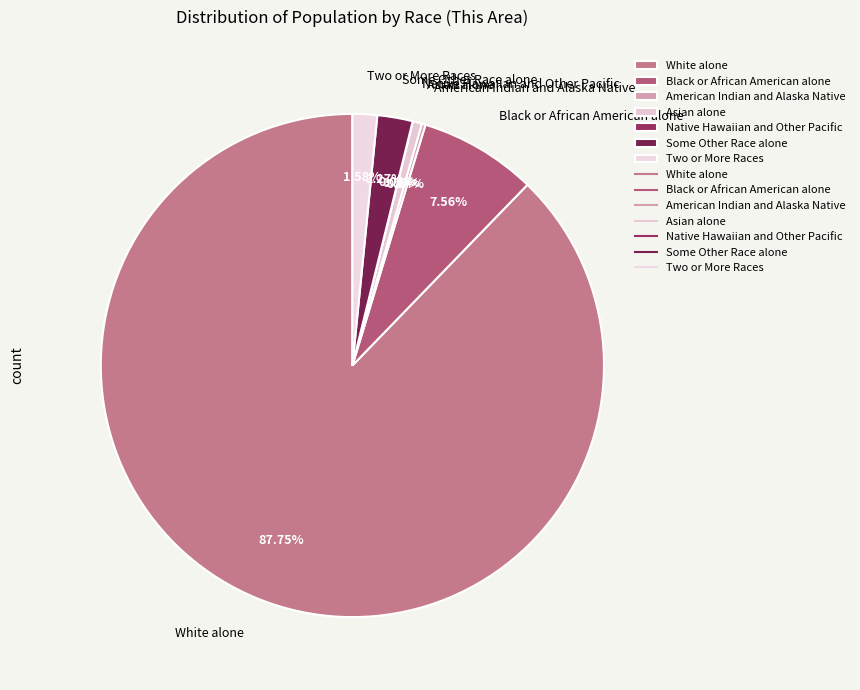

To the nearest percent, what percentage of the pie is White alone?

88%